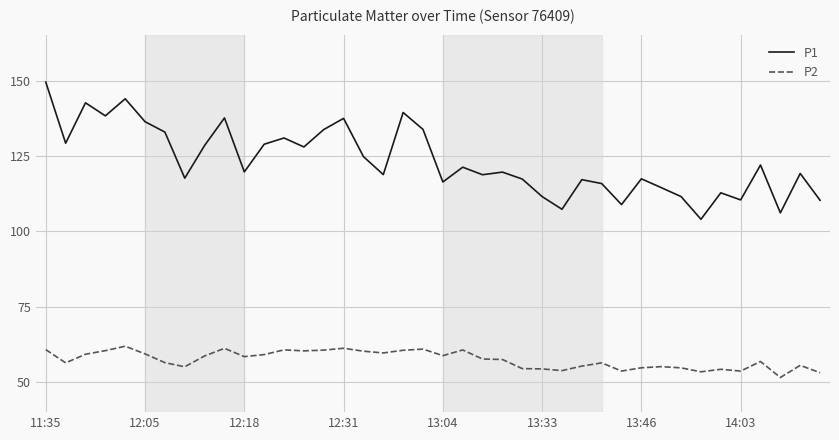

Is this an area chart (filled region under the line)?

No